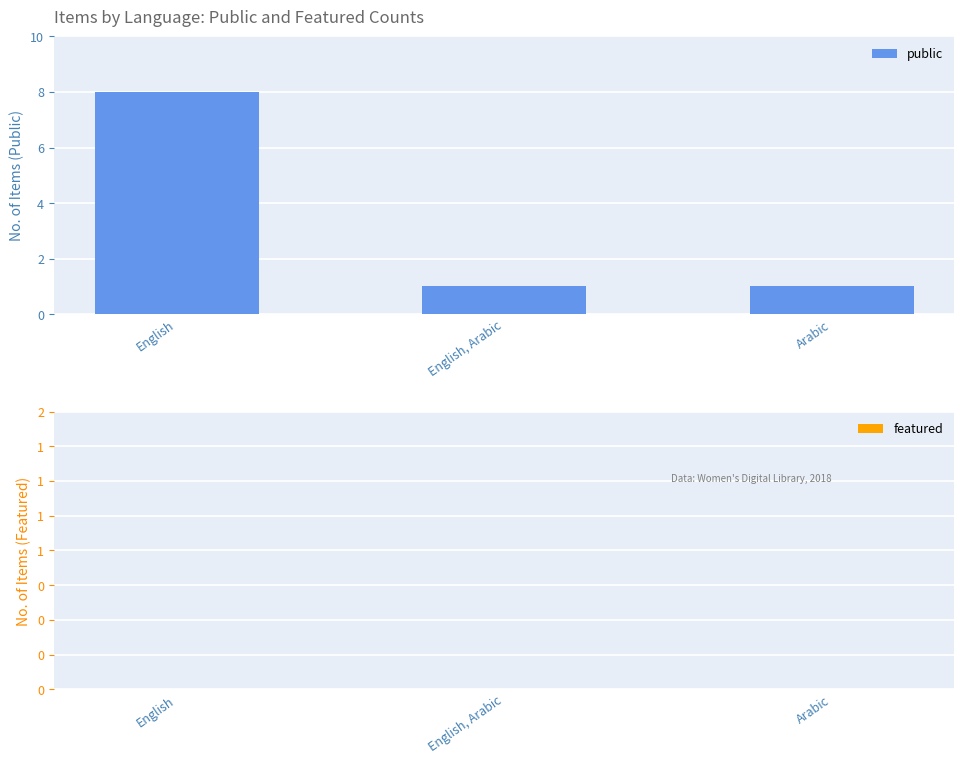

Which label corresponds to the largest value in the chart?

English